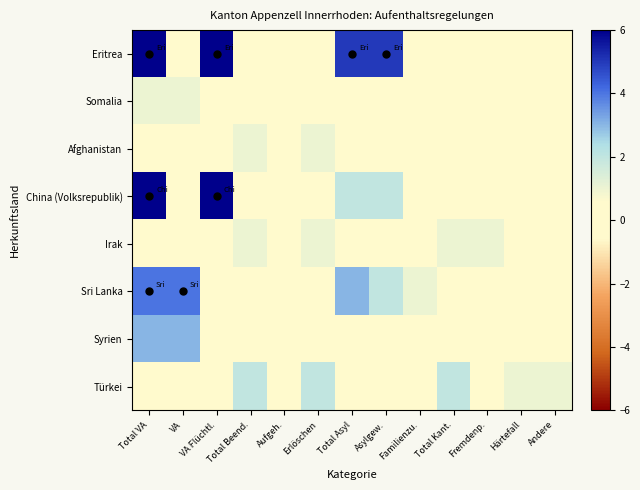

At which category is the sum across all series the highest?

Total VA